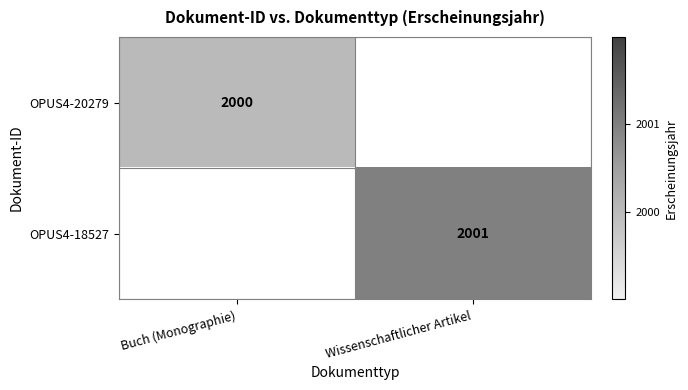

Count the number of data series in this chart.

2